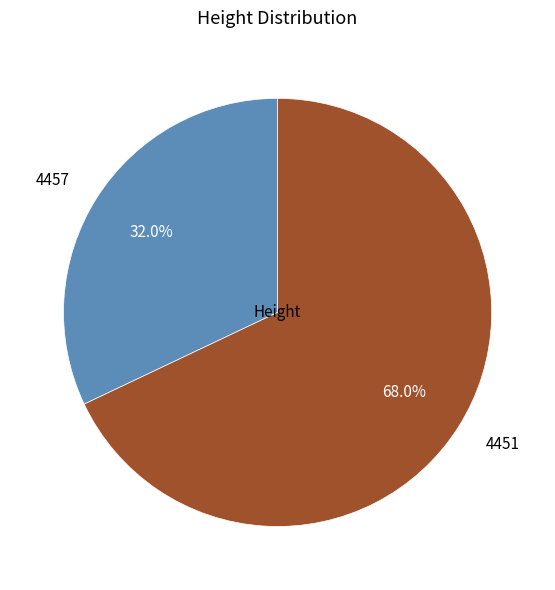

Which category has the smallest portion of the pie?

4457